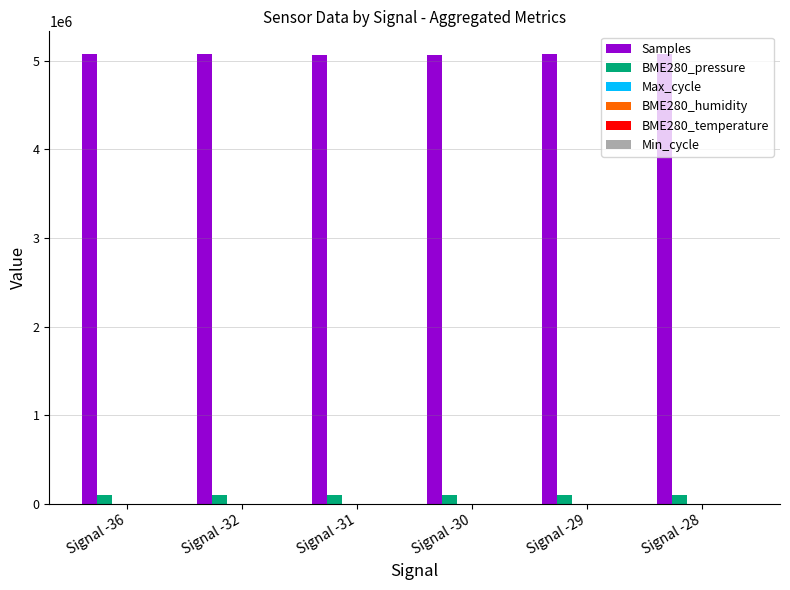

Which series has the largest total across all categories?

Samples